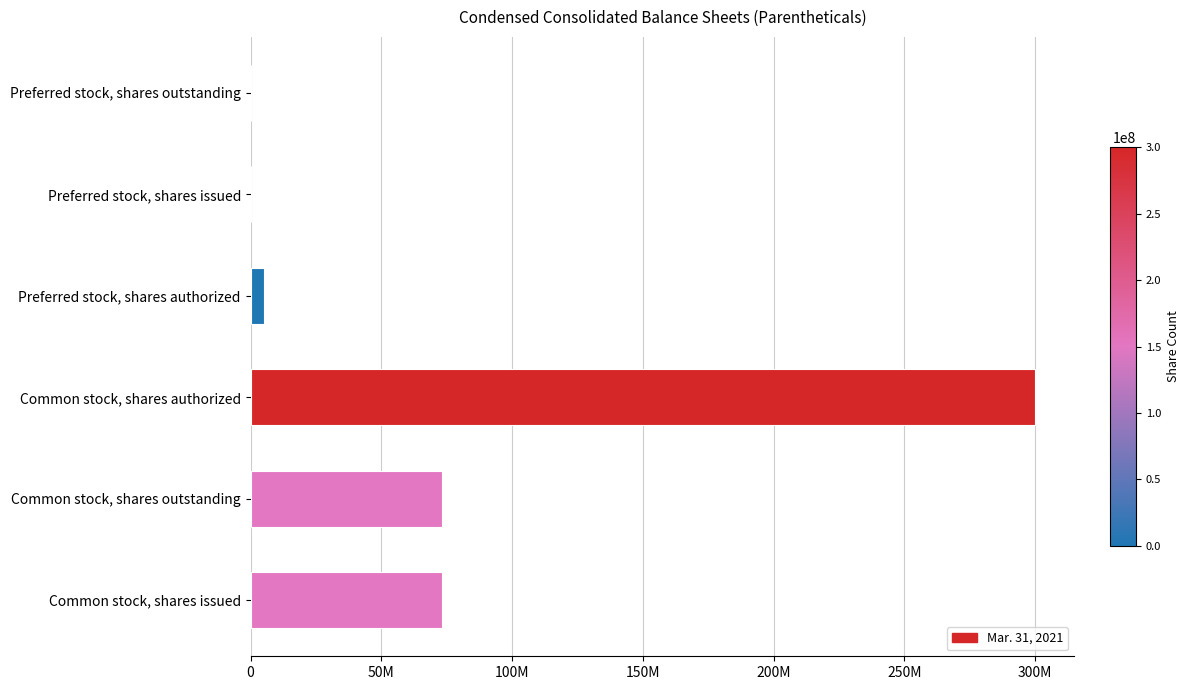

Are the bars horizontal?

Yes